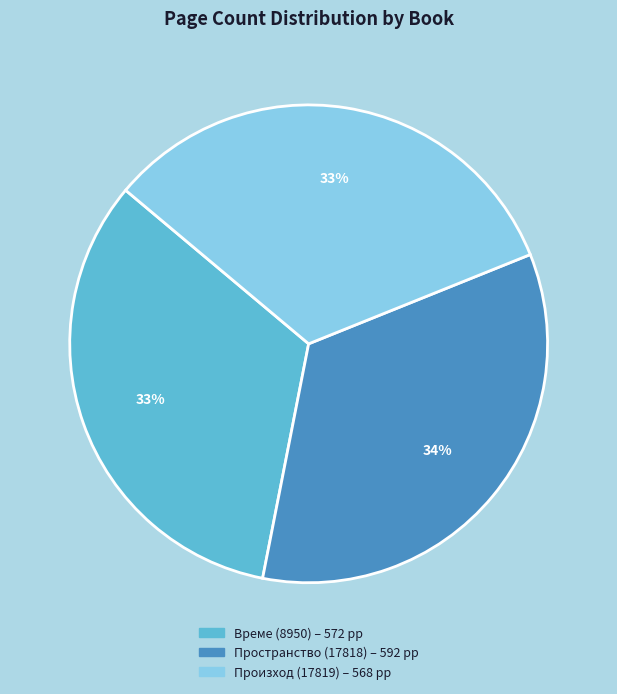

Do Пространство (17818) and Време (8950) together represent more than half of the pie?

Yes